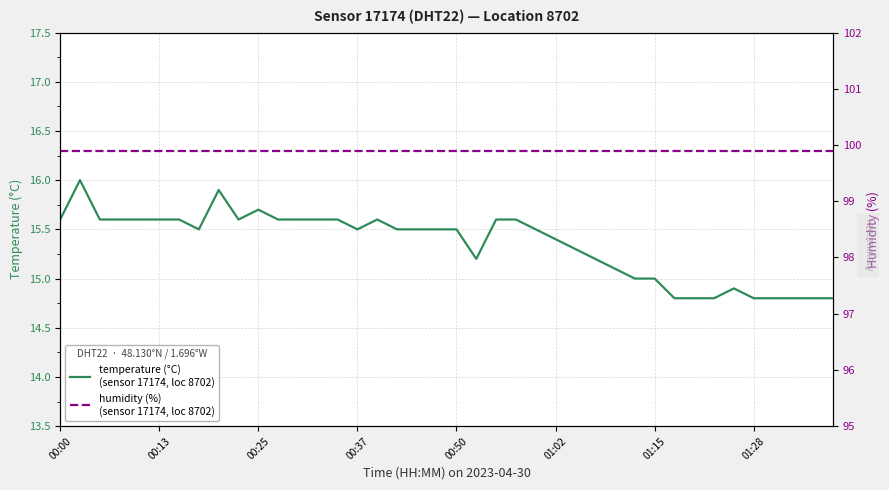

True or false: temperature (°C) and humidity (%) cross at least once.

False